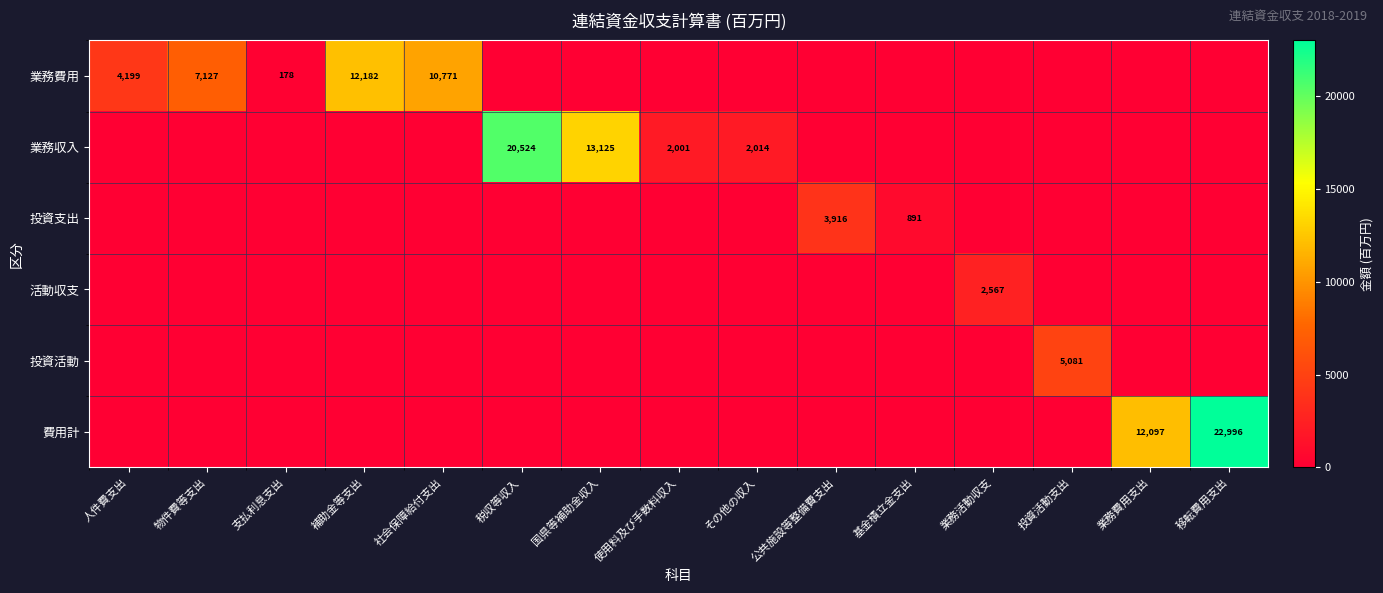

What is the sum of the 業務費用 values at 社会保障給付支出 and 補助金等支出?

22953